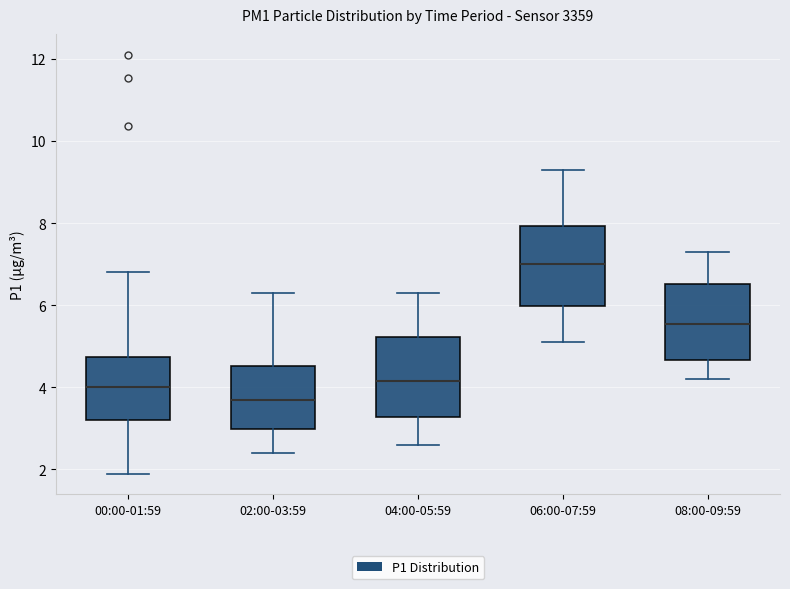

Where does the upper whisker of the box for 00:00-01:59 end on the y-axis? The values are not printed on the chart, so give them approximately, as read against the axis.

6.8